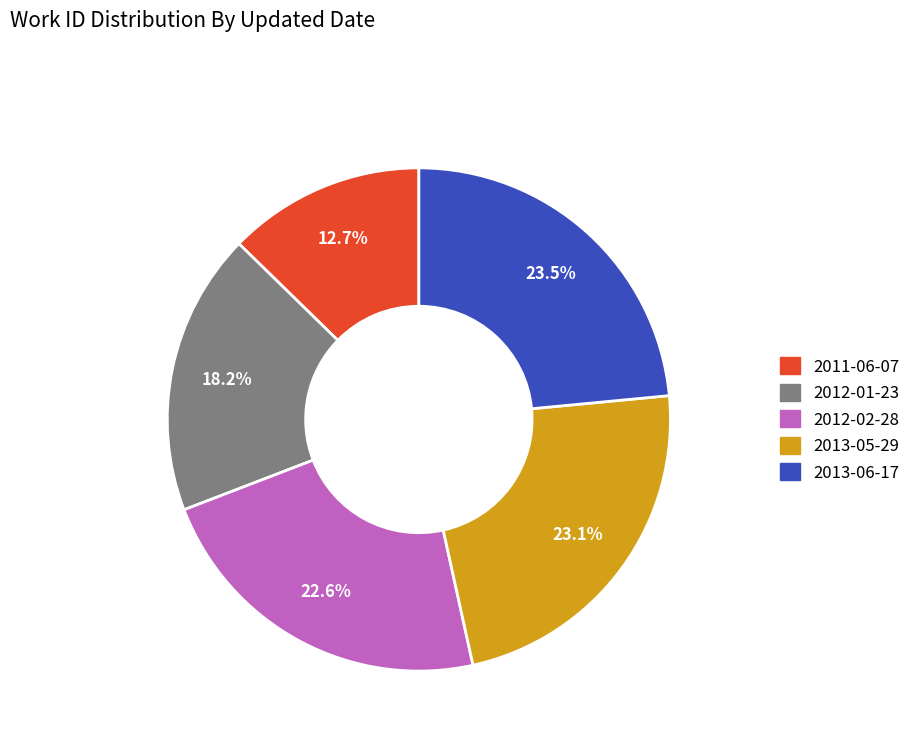

Which category has the smallest portion of the pie?

2011-06-07